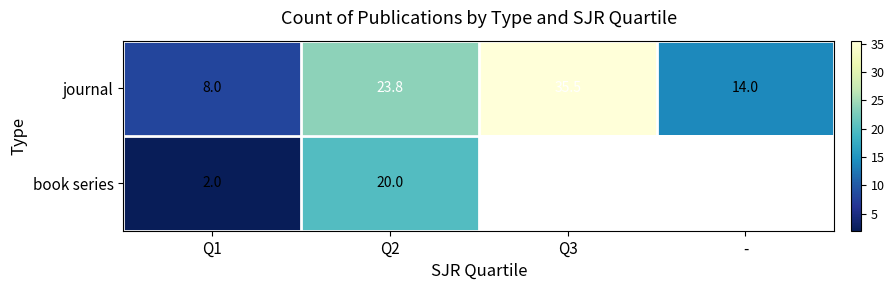

What is the total value across all series at Q2?

43.8